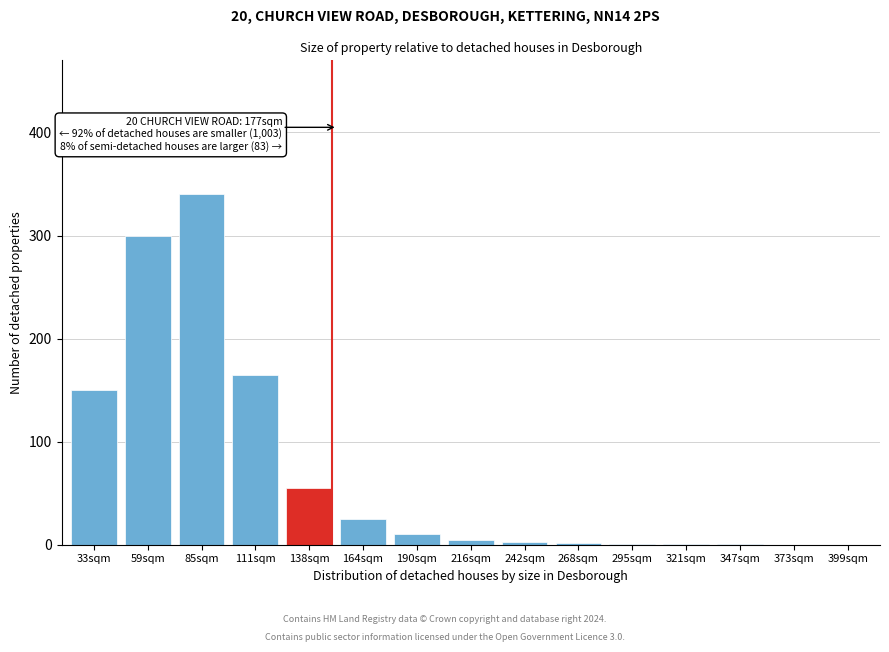

Is it true that the value at 164sqm is 41?

False